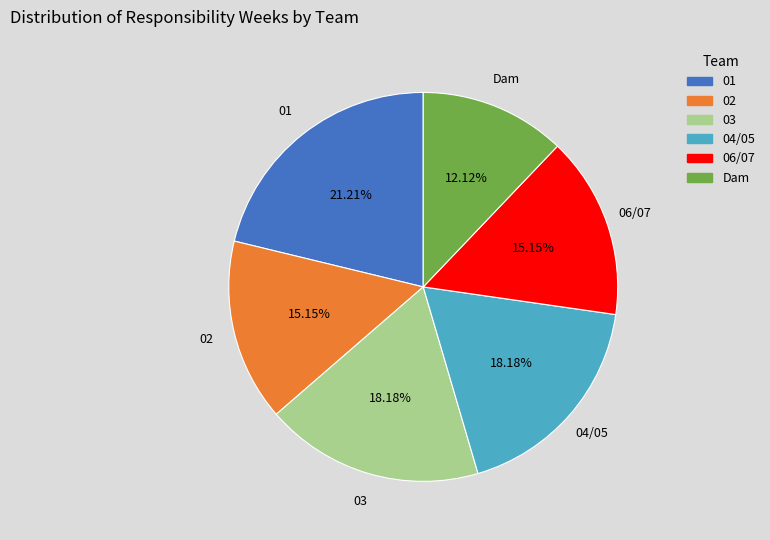

What portion of the pie excludes 06/07?

84.8%